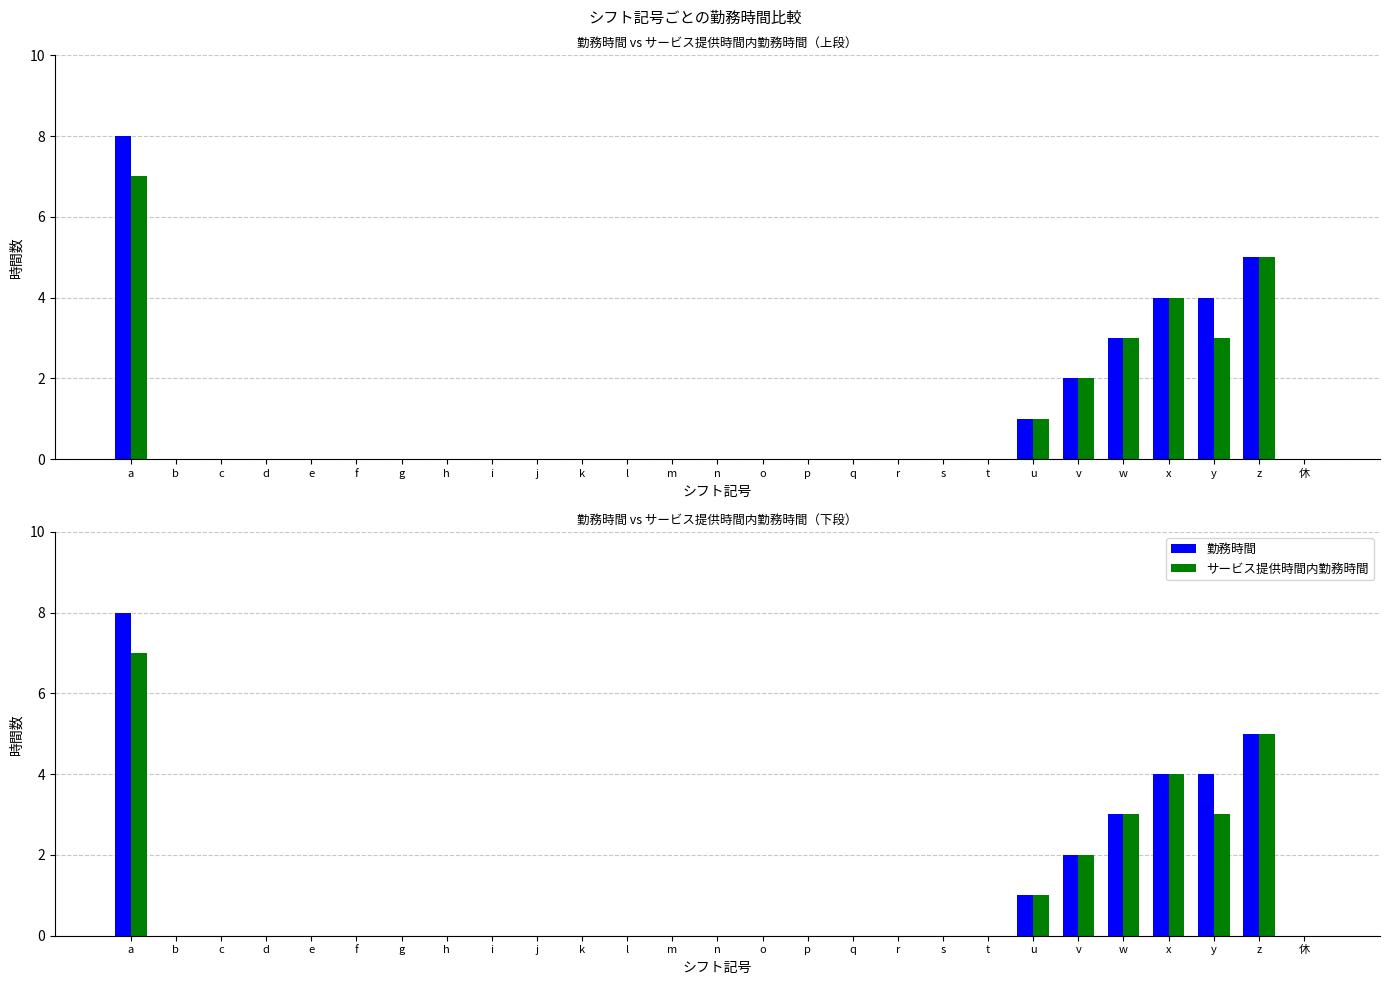

Which category has the lowest value in the 勤務時間 series?

b